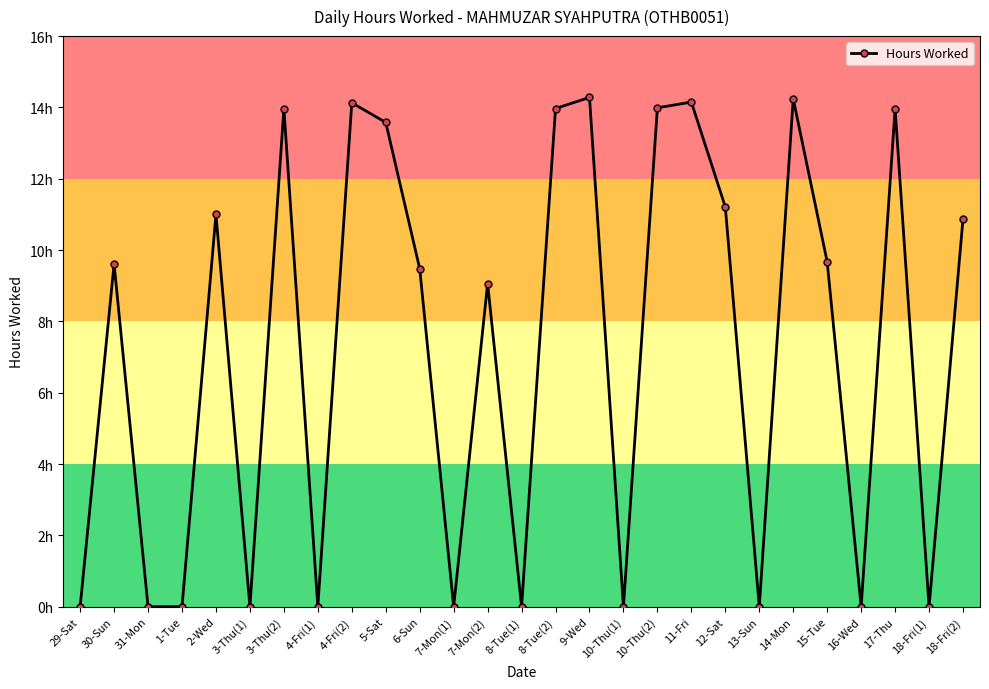

Does the chart have visible grid lines?

No